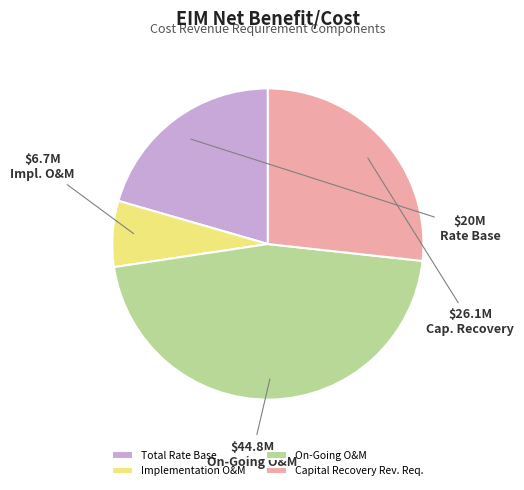

True or false: Implementation O&M accounts for 7% of the total.

True